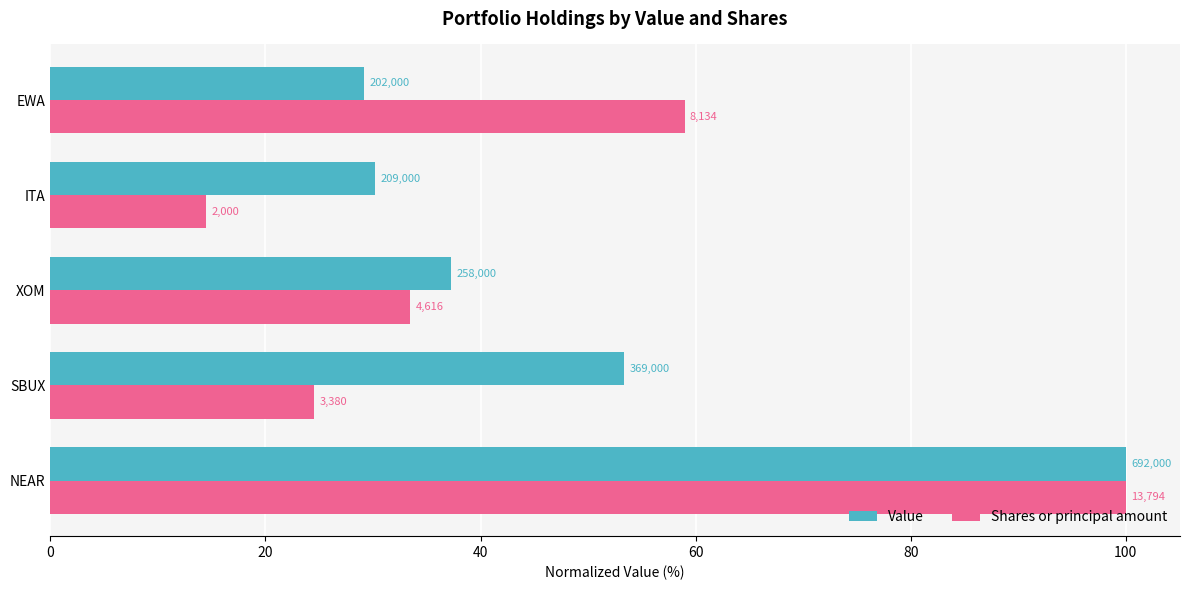

What are all the series names shown in the legend?

Value, Shares or principal amount